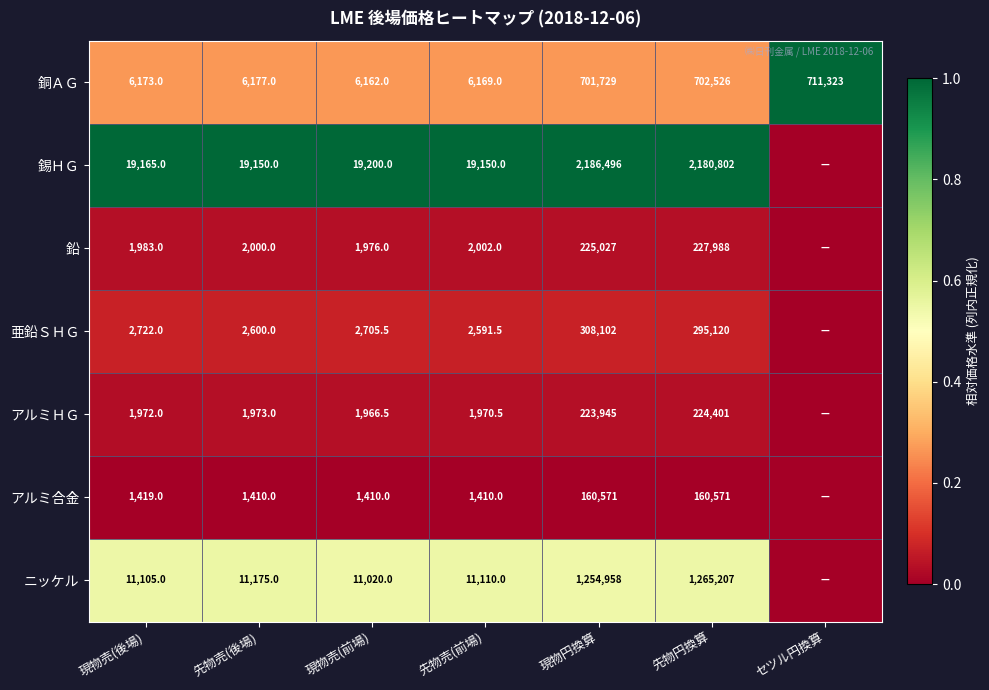

What is the spread (max minus min) of values at 先物円換算?

2020231.0